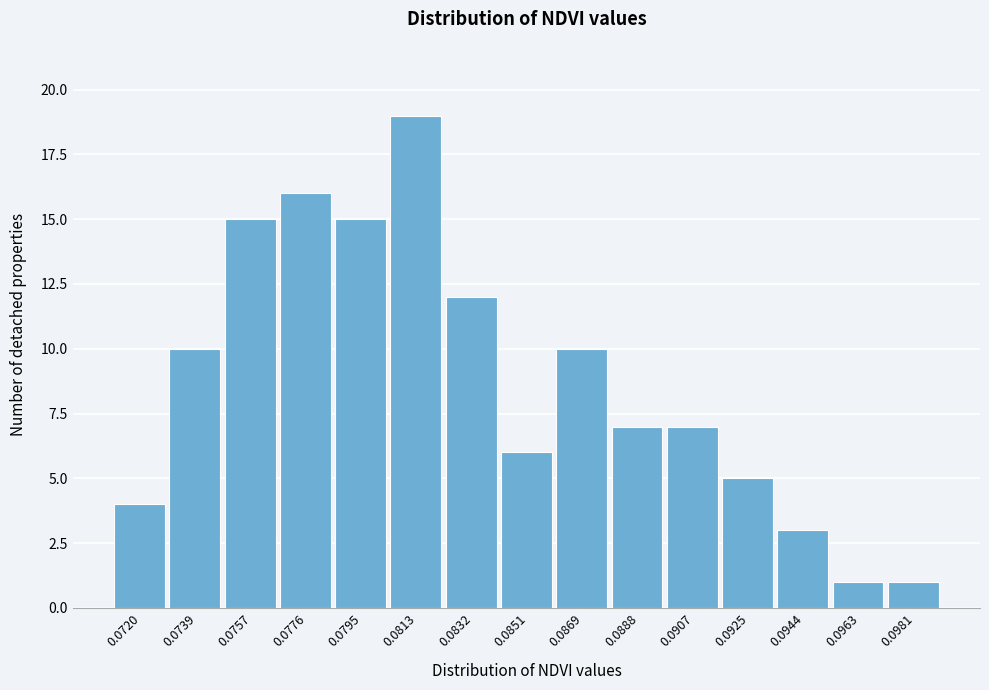

Reading left to right, list all the values displayed in this chart.

0.0720=4	0.0739=10	0.0757=15	0.0776=16	0.0795=15	0.0813=19	0.0832=12	0.0851=6	0.0869=10	0.0888=7	0.0907=7	0.0925=5	0.0944=3	0.0963=1	0.0981=1